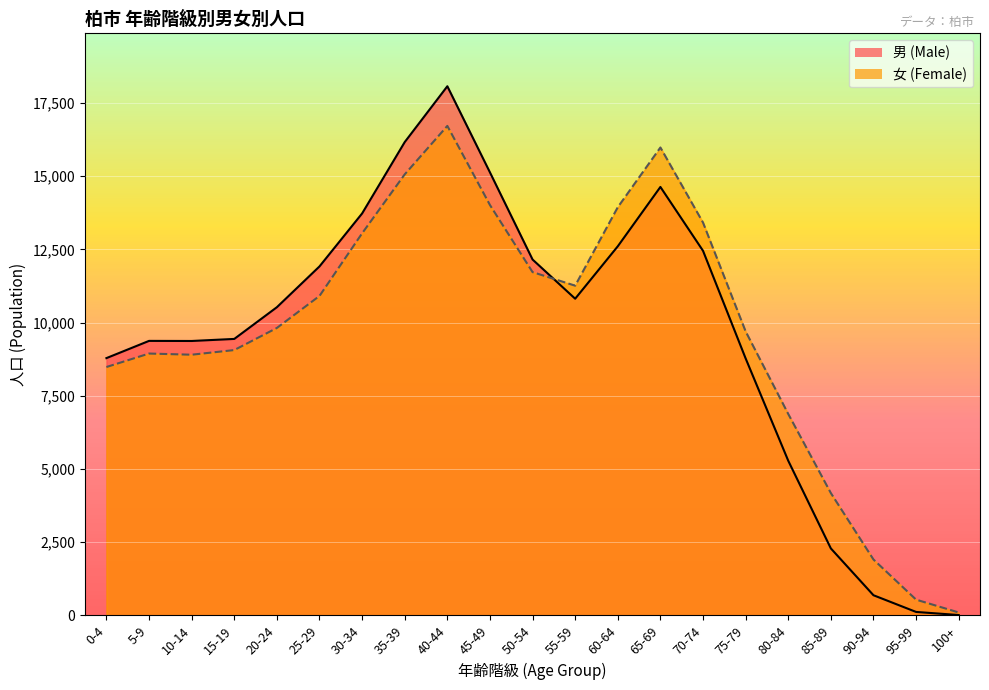

What is the value of the 女 (Female) point at the 1st from the left?

8481